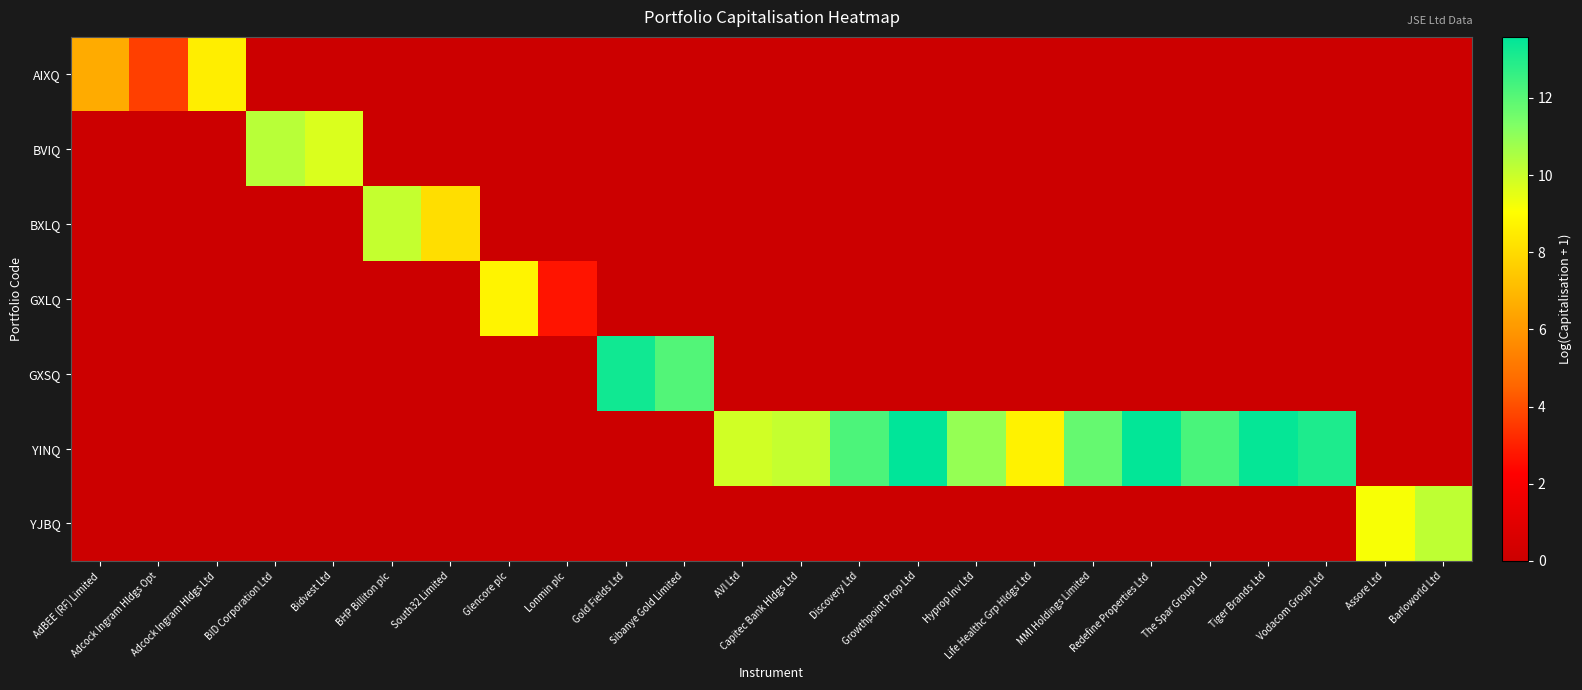

Rank the series by their maximum value, from highest to lowest.

YINQ, GXSQ, BVIQ, YJBQ, BXLQ, GXLQ, AIXQ